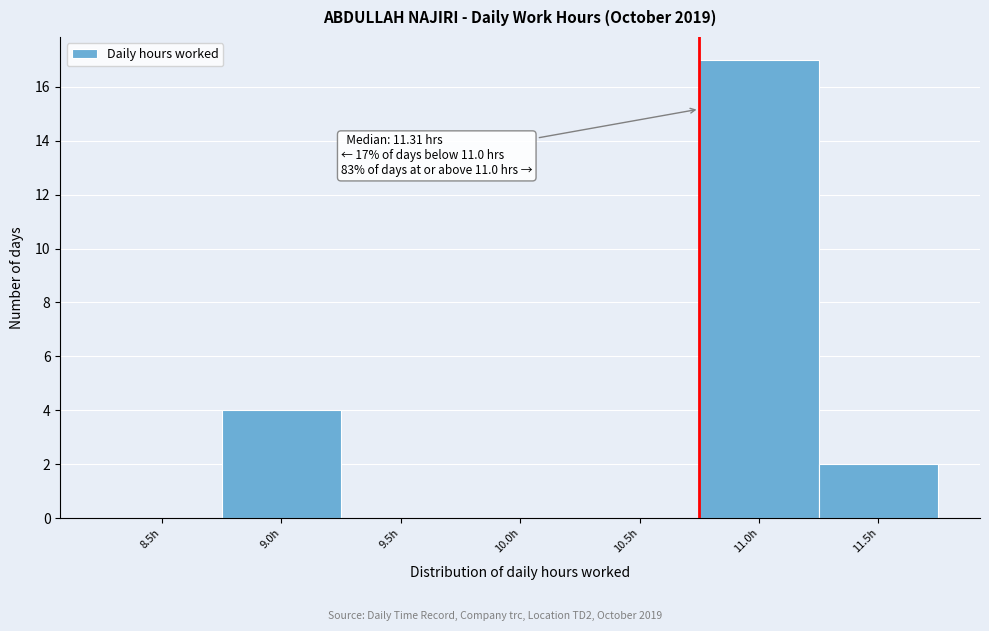

Reading left to right, what are all the values shown in this chart?

8.5h=0	9.0h=4	9.5h=0	10.0h=0	10.5h=0	11.0h=17	11.5h=2